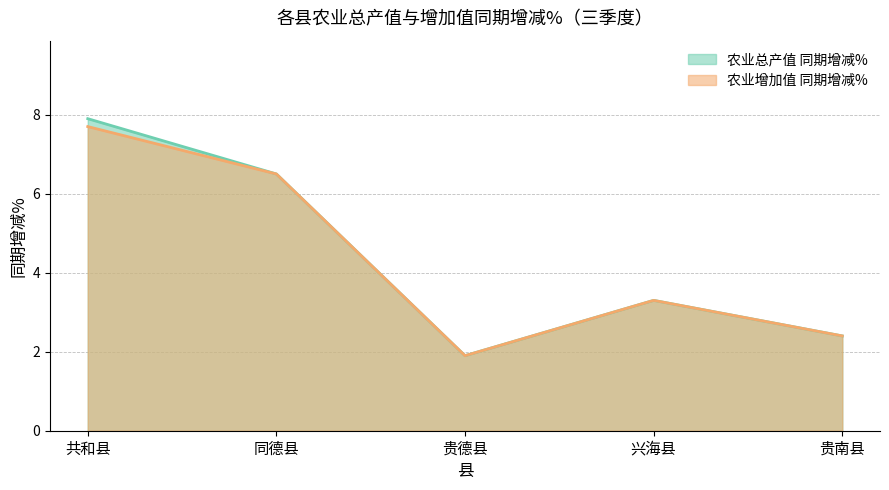

At which label is 农业增加值 同期增减% closest to 4?

兴海县